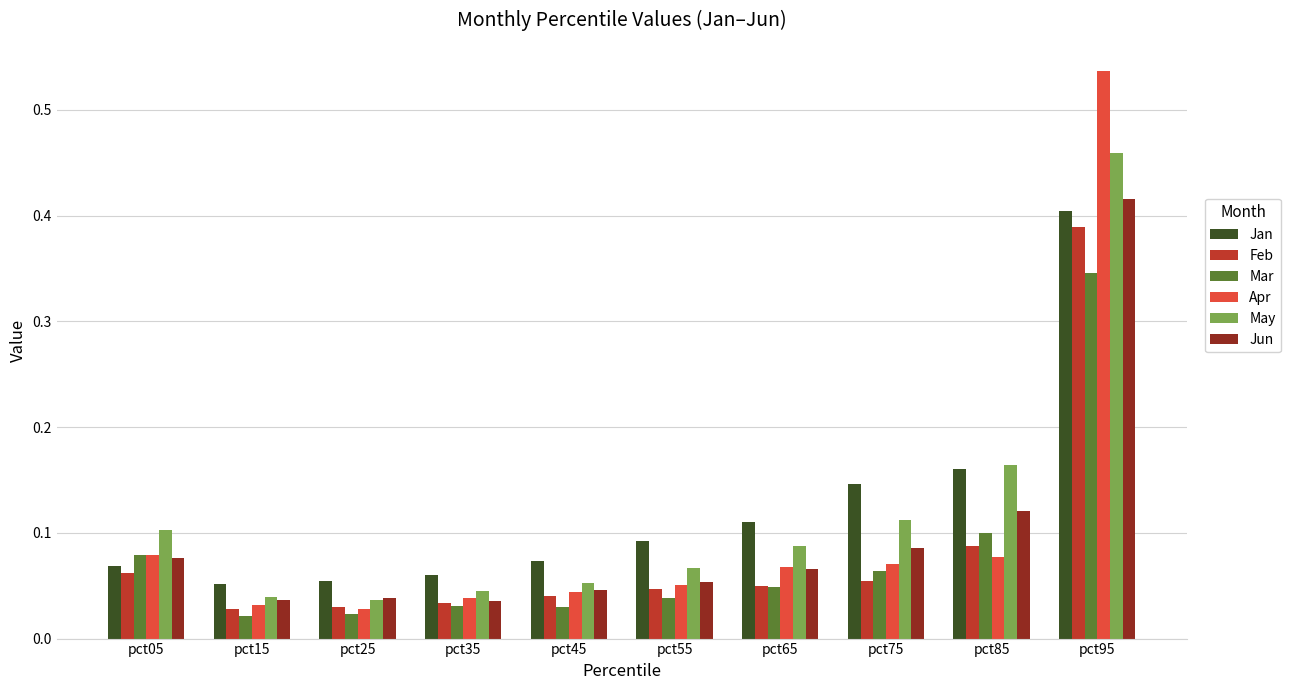

At how many categories does at least one series exceed 0?

10